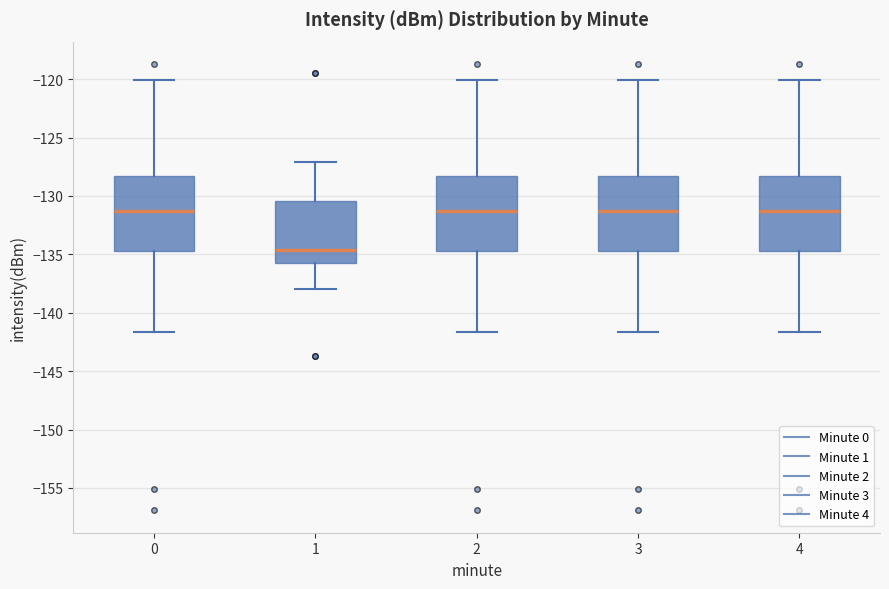

Reading left to right, transcribe this box plot: for each box, give where its median line is, the range the box spans, and where its two whiskers end, as read against the y-axis. The values are not printed on the chart, so give them approximately, as read against the axis.

0: median -131.5, box -134.5 to -128.5, whiskers -141.5 to -120.0
1: median -134.5, box -135.5 to -130.5, whiskers -138.0 to -127.0
2: median -131.5, box -134.5 to -128.5, whiskers -141.5 to -120.0
3: median -131.5, box -134.5 to -128.5, whiskers -141.5 to -120.0
4: median -131.5, box -134.5 to -128.5, whiskers -141.5 to -120.0